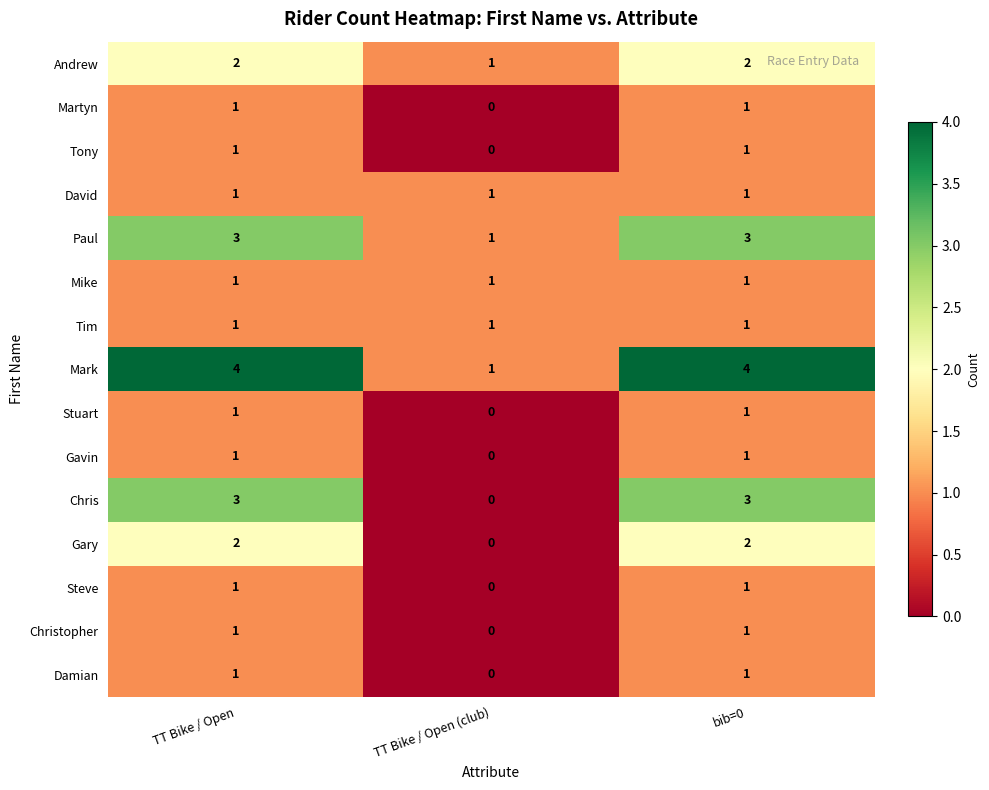

What is the total value across all series at TT Bike / Open?

24